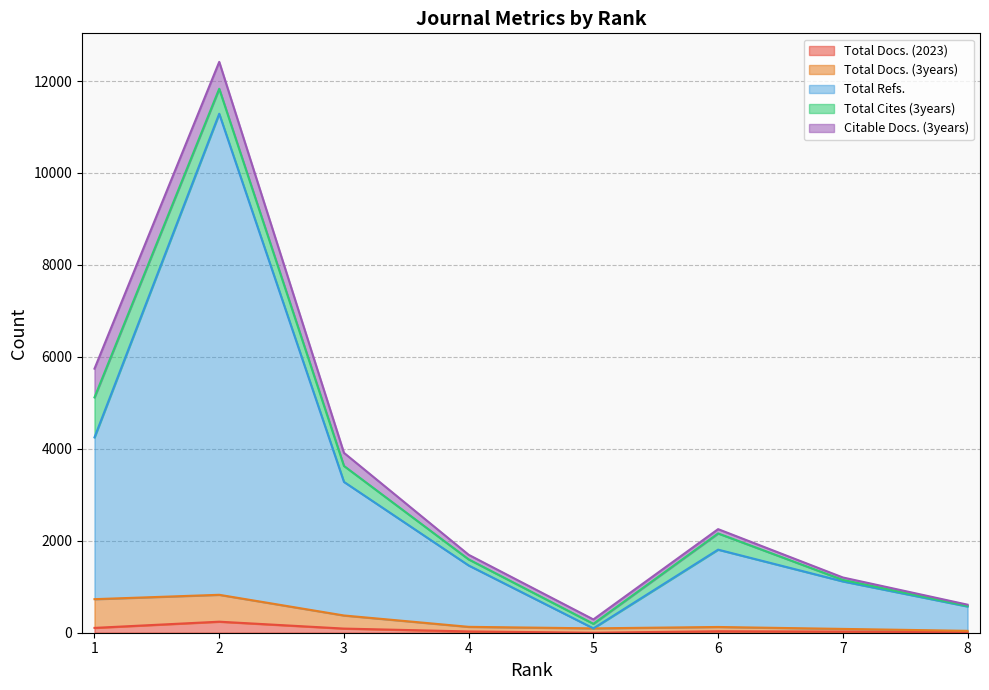

Between 8 and 6, which is larger?

6